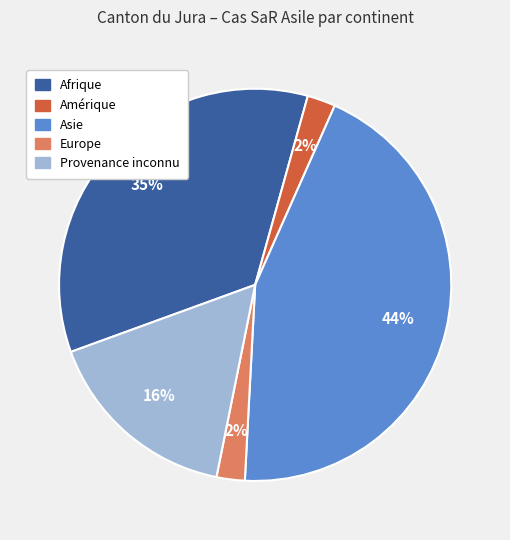

To the nearest percent, what is the difference between the largest and smallest slice percentages?

42%